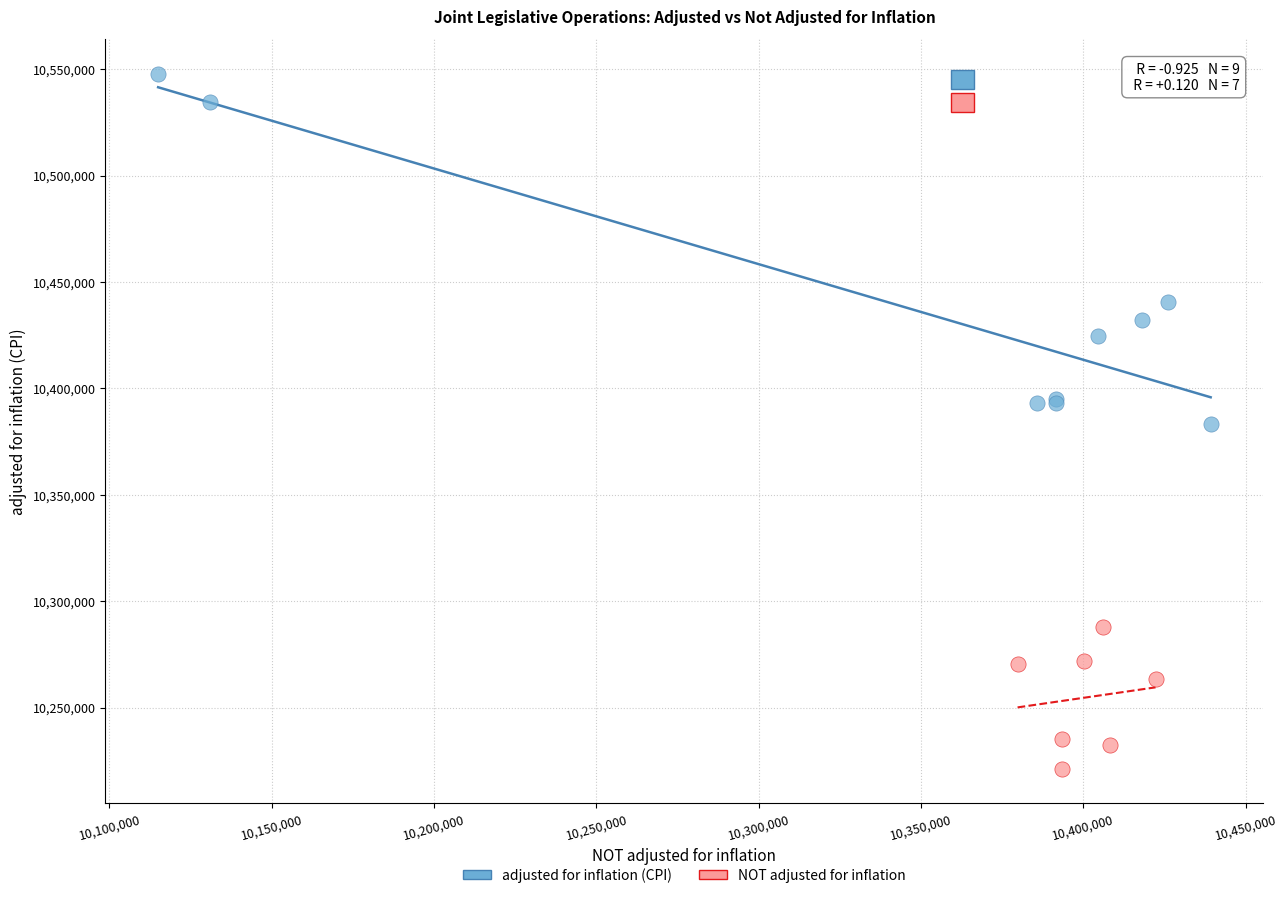

Which series reaches the minimum Y coordinate?

NOT adjusted for inflation